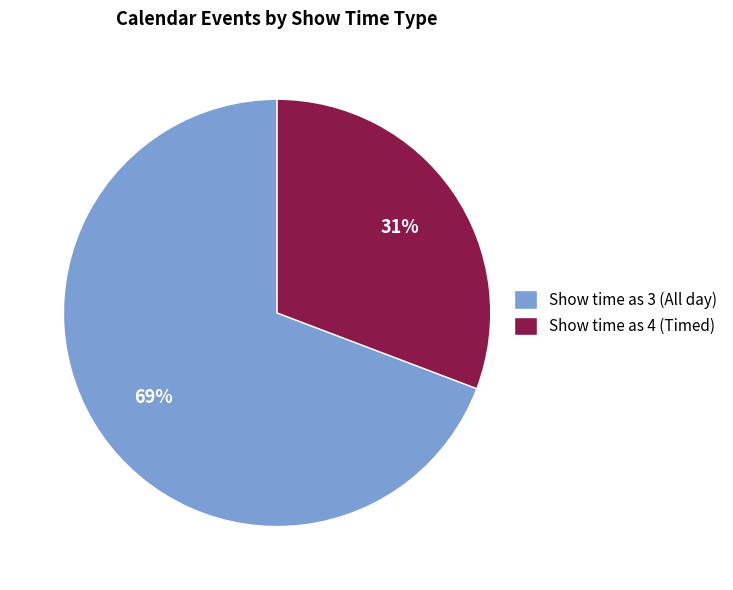

How many segments does this pie chart have?

2